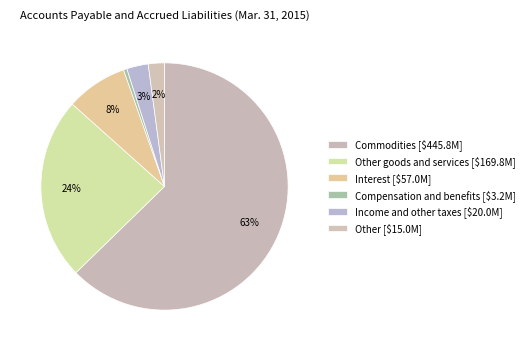

To the nearest percent, what is the average slice percentage?

17%